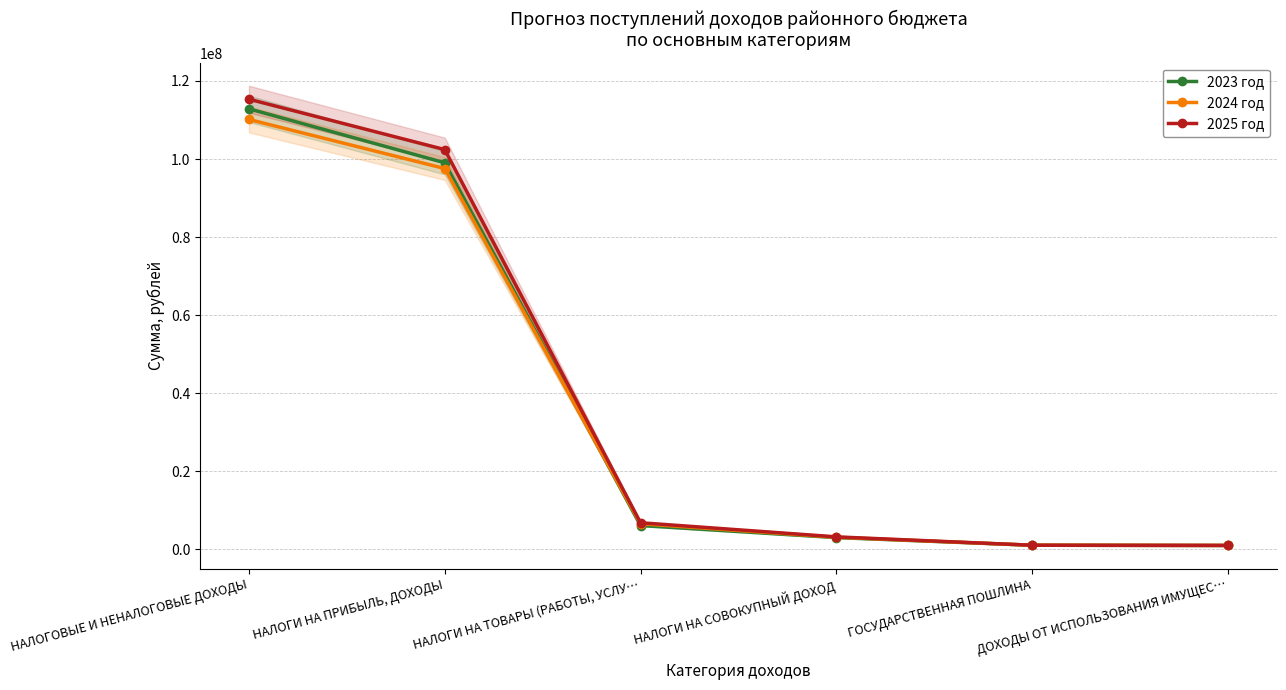

Reading left to right, list all the values displayed in this chart.

2023 год: НАЛОГОВЫЕ И НЕНАЛОГОВЫЕ ДОХОДЫ=112867035.0	НАЛОГИ НА ПРИБЫЛЬ, ДОХОДЫ=99027643.2	НАЛОГИ НА ТОВАРЫ (РАБОТЫ, УСЛУ…=6060240.0	НАЛОГИ НА СОВОКУПНЫЙ ДОХОД=2961000.0	ГОСУДАРСТВЕННАЯ ПОШЛИНА=1004000.0	ДОХОДЫ ОТ ИСПОЛЬЗОВАНИЯ ИМУЩЕС…=950000.0
2024 год: НАЛОГОВЫЕ И НЕНАЛОГОВЫЕ ДОХОДЫ=110132050.0	НАЛОГИ НА ПРИБЫЛЬ, ДОХОДЫ=97561880.0	НАЛОГИ НА ТОВАРЫ (РАБОТЫ, УСЛУ…=6524170.0	НАЛОГИ НА СОВОКУПНЫЙ ДОХОД=3050000.0	ГОСУДАРСТВЕННАЯ ПОШЛИНА=1004000.0	ДОХОДЫ ОТ ИСПОЛЬЗОВАНИЯ ИМУЩЕС…=950000.0
2025 год: НАЛОГОВЫЕ И НЕНАЛОГОВЫЕ ДОХОДЫ=115325850.0	НАЛОГИ НА ПРИБЫЛЬ, ДОХОДЫ=102413820.0	НАЛОГИ НА ТОВАРЫ (РАБОТЫ, УСЛУ…=6769730.0	НАЛОГИ НА СОВОКУПНЫЙ ДОХОД=3150000.0	ГОСУДАРСТВЕННАЯ ПОШЛИНА=1004000.0	ДОХОДЫ ОТ ИСПОЛЬЗОВАНИЯ ИМУЩЕС…=950000.0